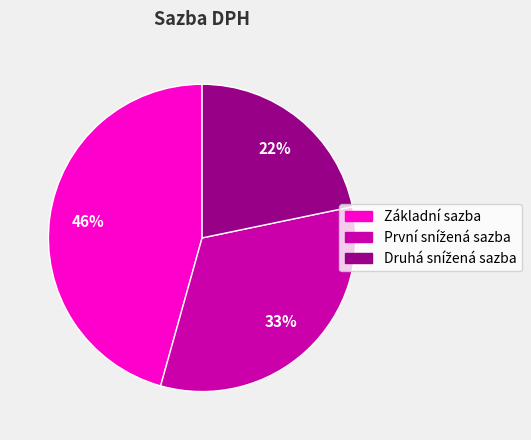

To the nearest percent, what is the difference between the largest and smallest slice percentages?

24%